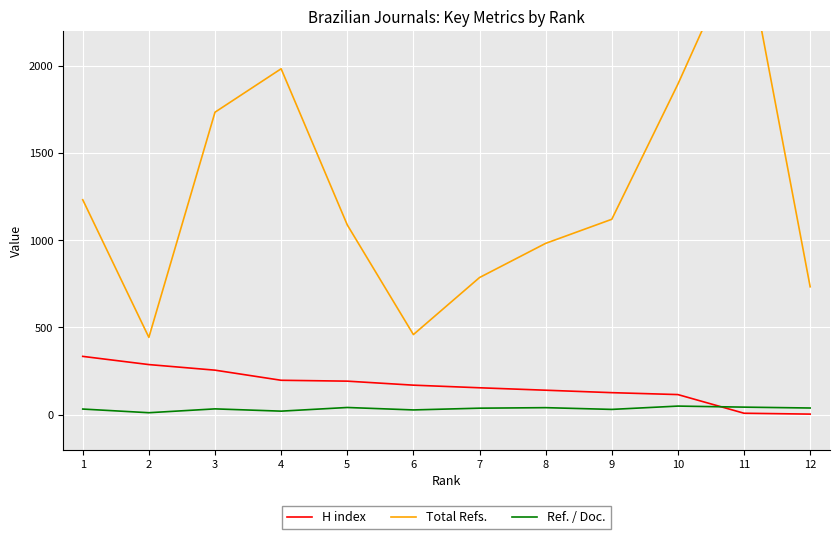

Which category has the highest value across all series?

11